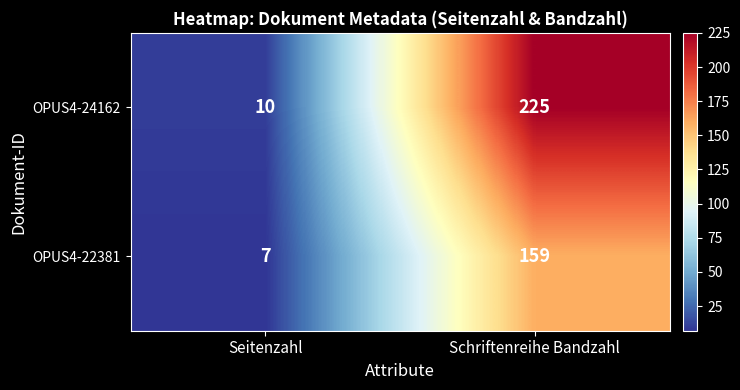

What is the difference between the highest and lowest values at Seitenzahl?

3